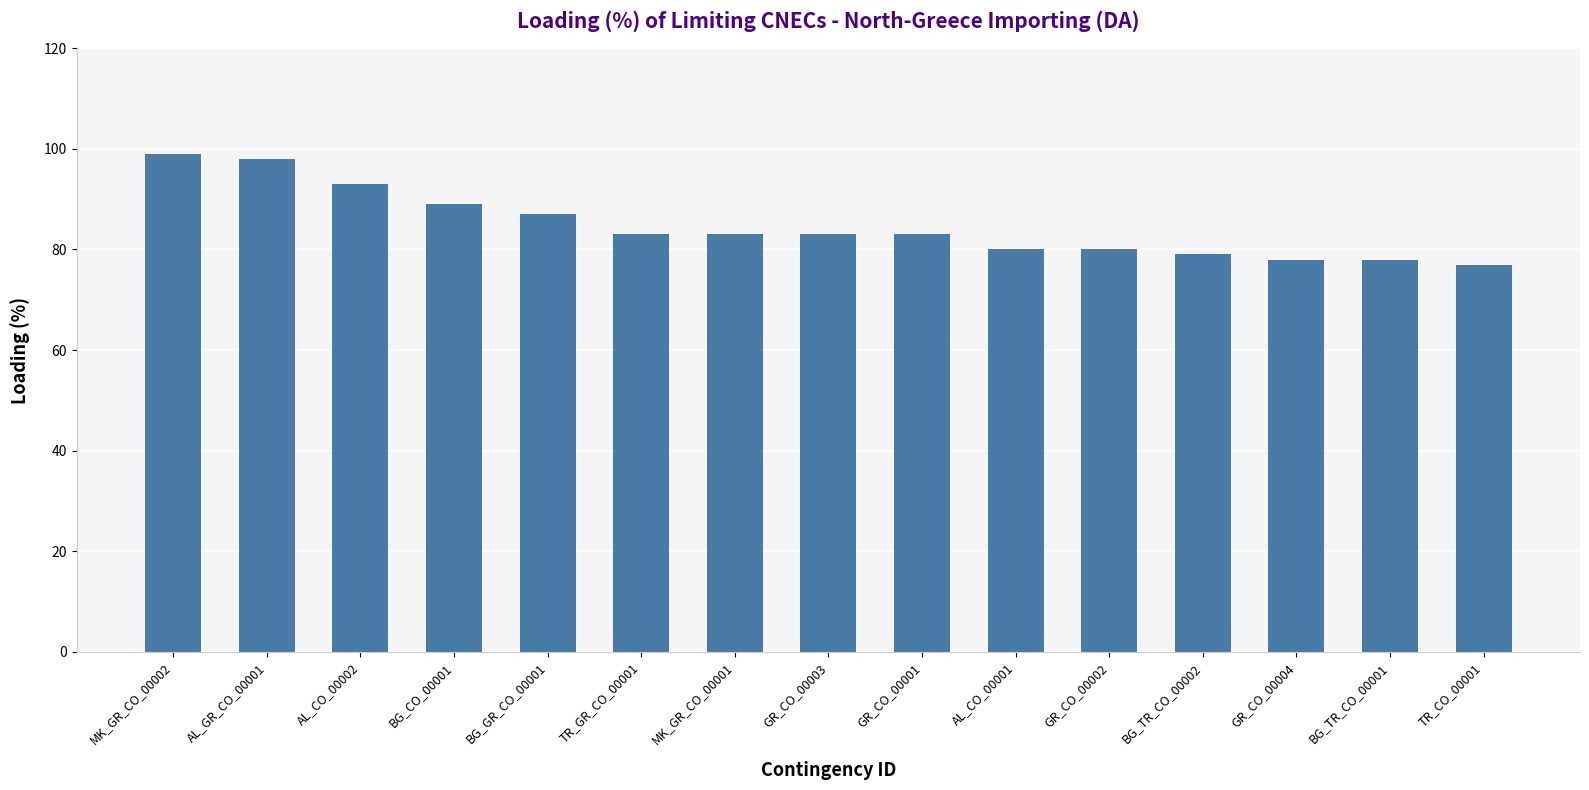

The value at AL_GR_CO_00001 is 147. True or false?

False